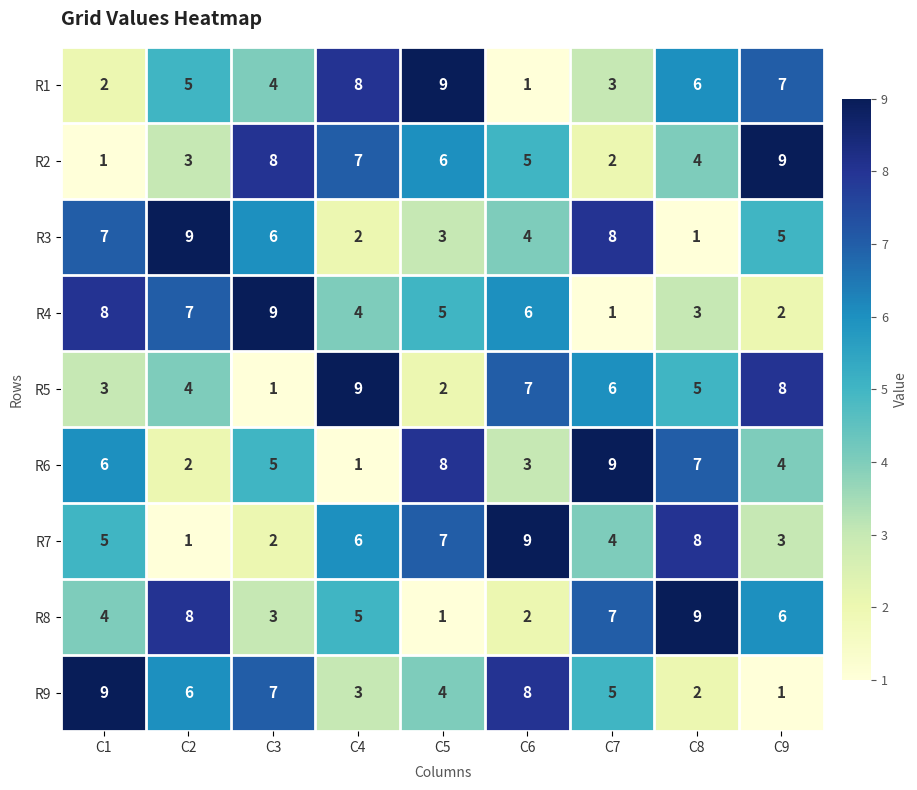

At how many categories does at least one series exceed 8?

9